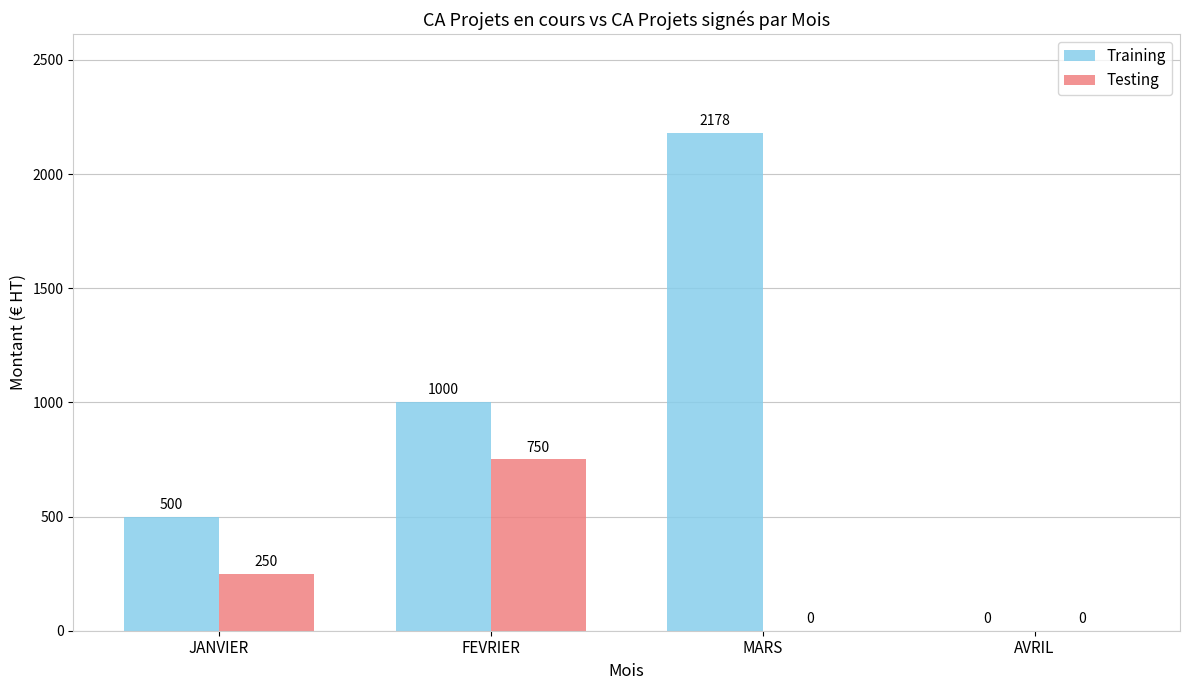

Which series changed the most between MARS and AVRIL?

Training